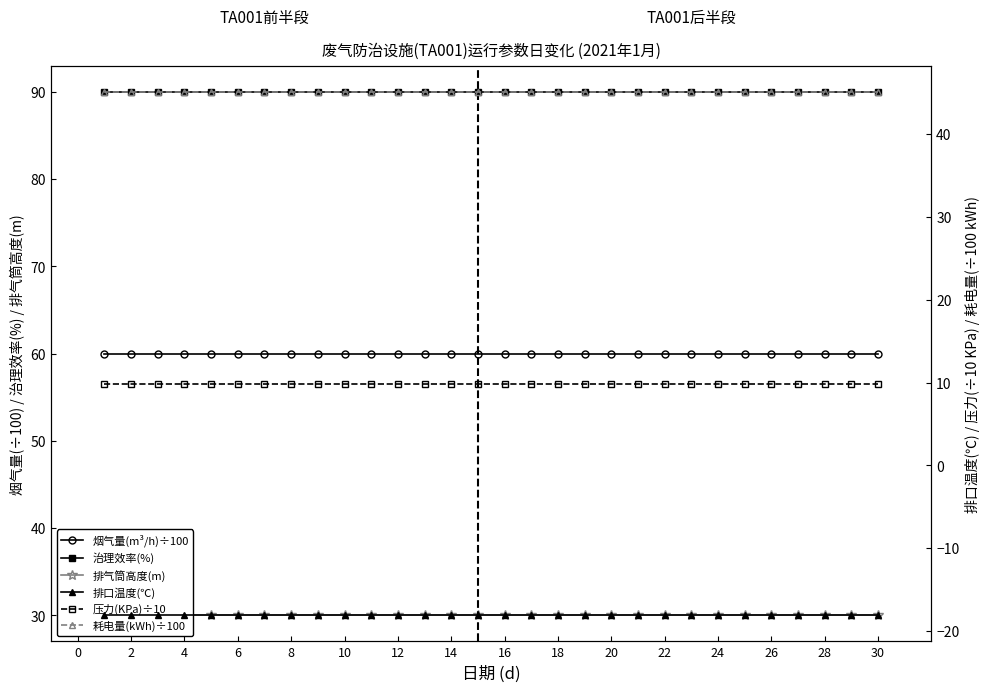

At how many categories does at least one series exceed 73?

30